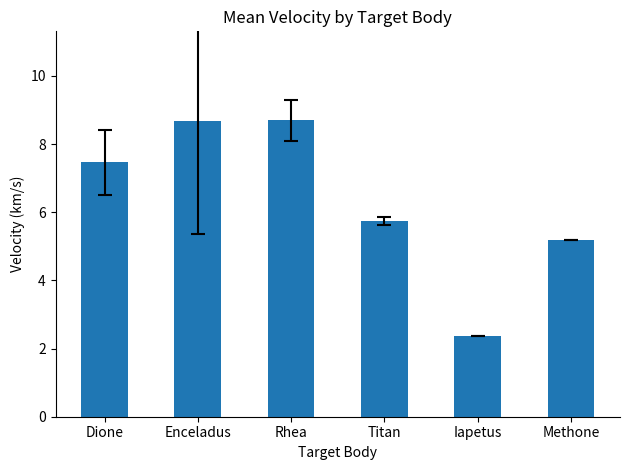

What is the value of the 3rd bar from the left?

8.7